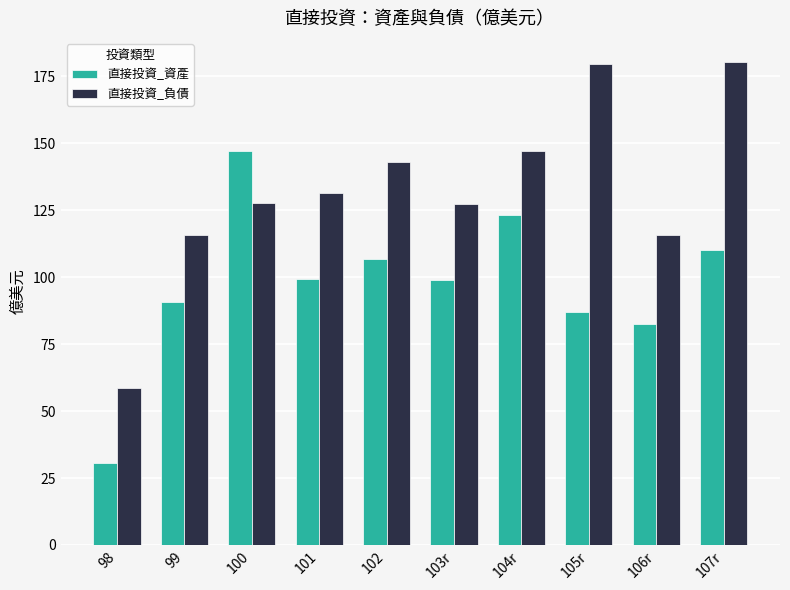

What are all the series names shown in the legend?

直接投資_資產, 直接投資_負債